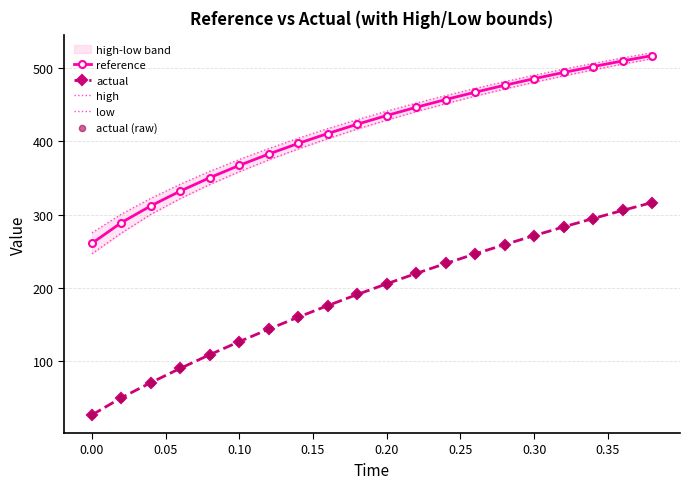

Which series has the widest spread of Y values?

actual